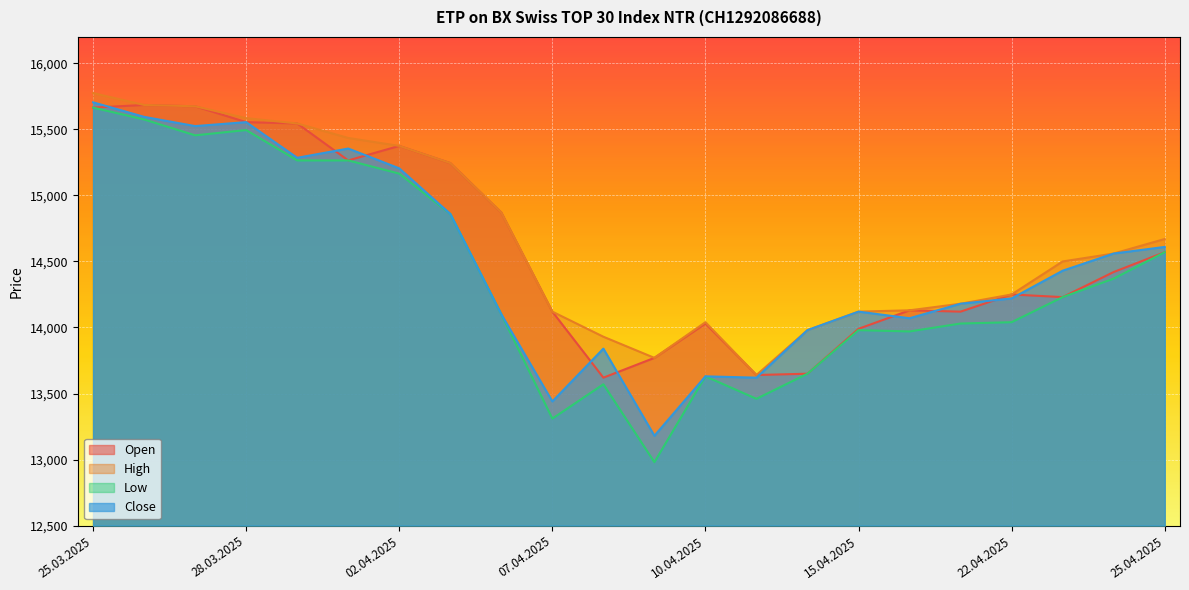

Rank the series at 31.03.2025 from lowest to highest value.

Low, Close, Open, High